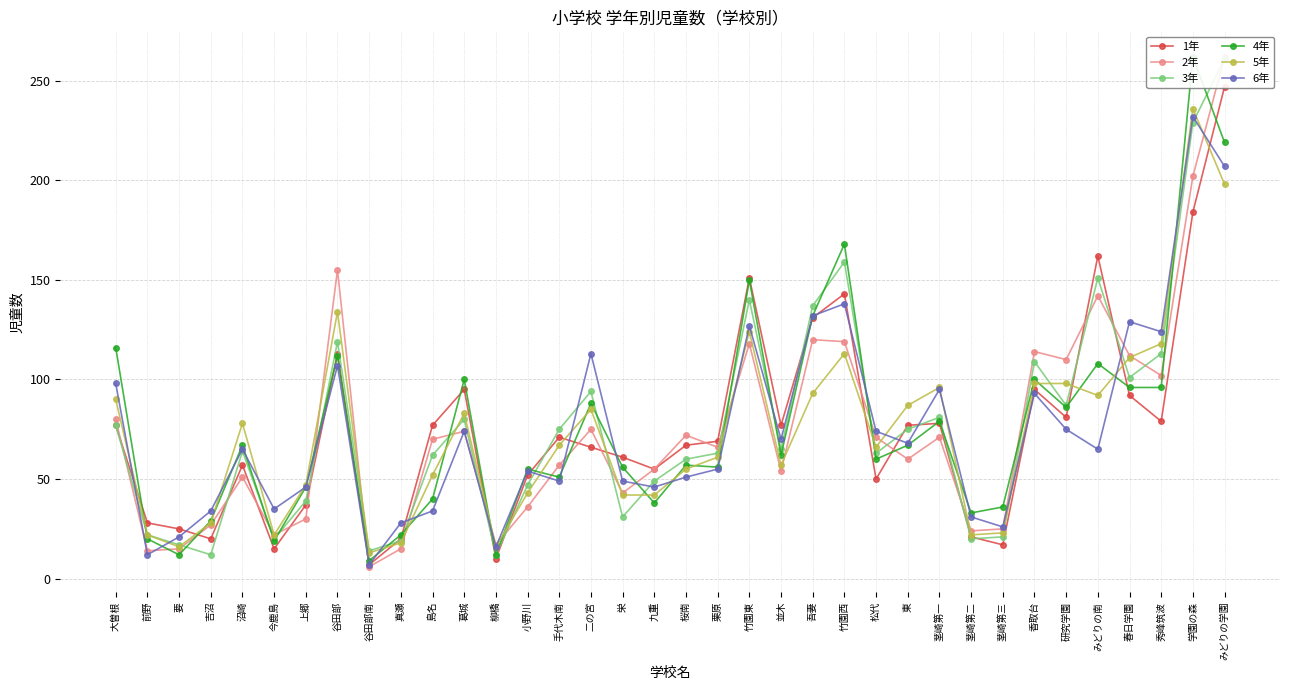

Between 茎崎第三 and みどりの学園, which series saw the biggest shift?

3年